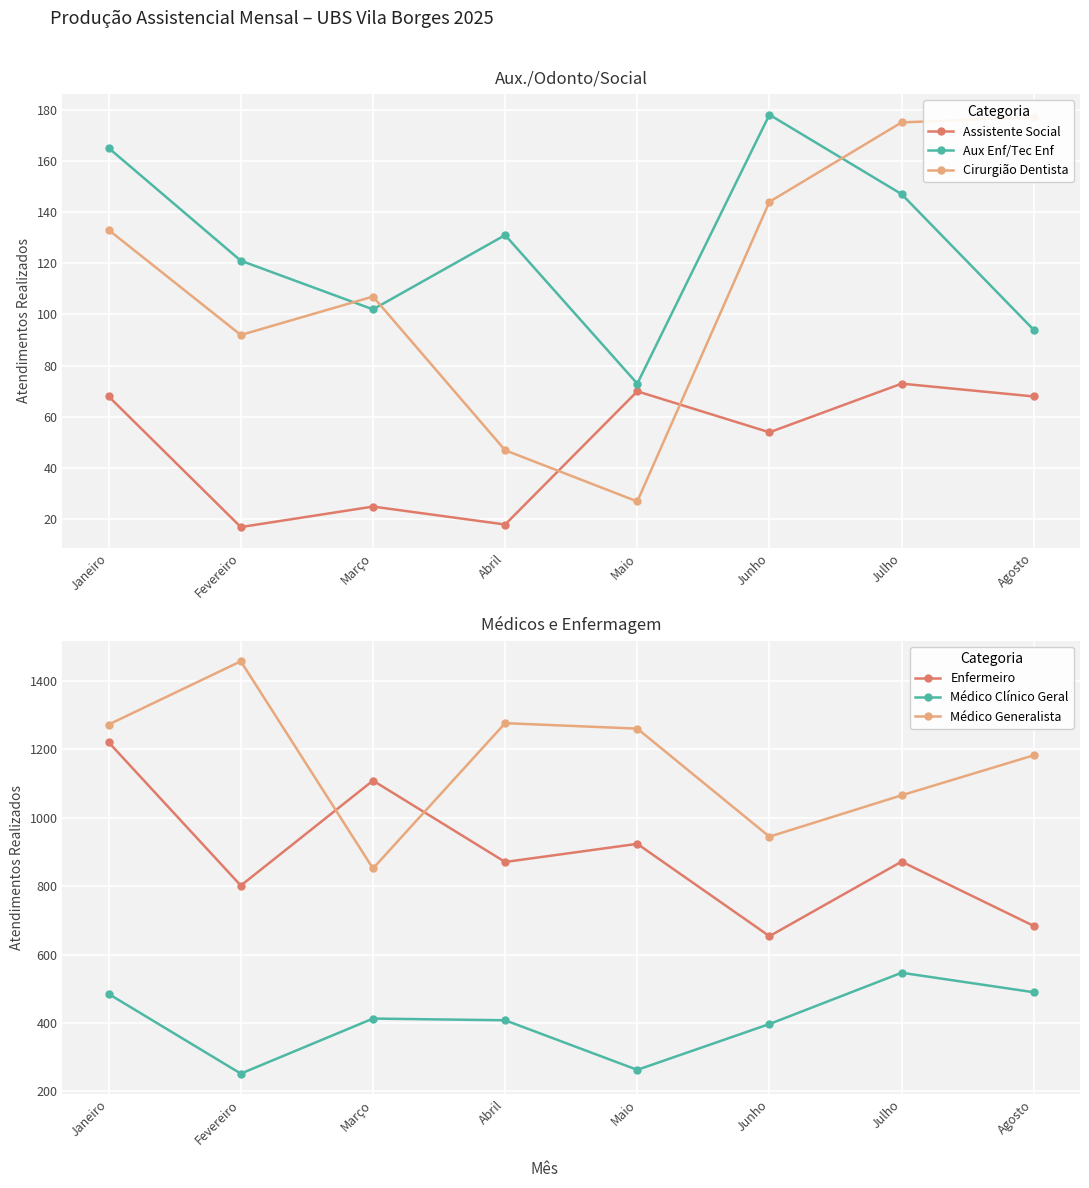

What value does the Enfermeiro series have at Agosto, to the nearest 10?

680